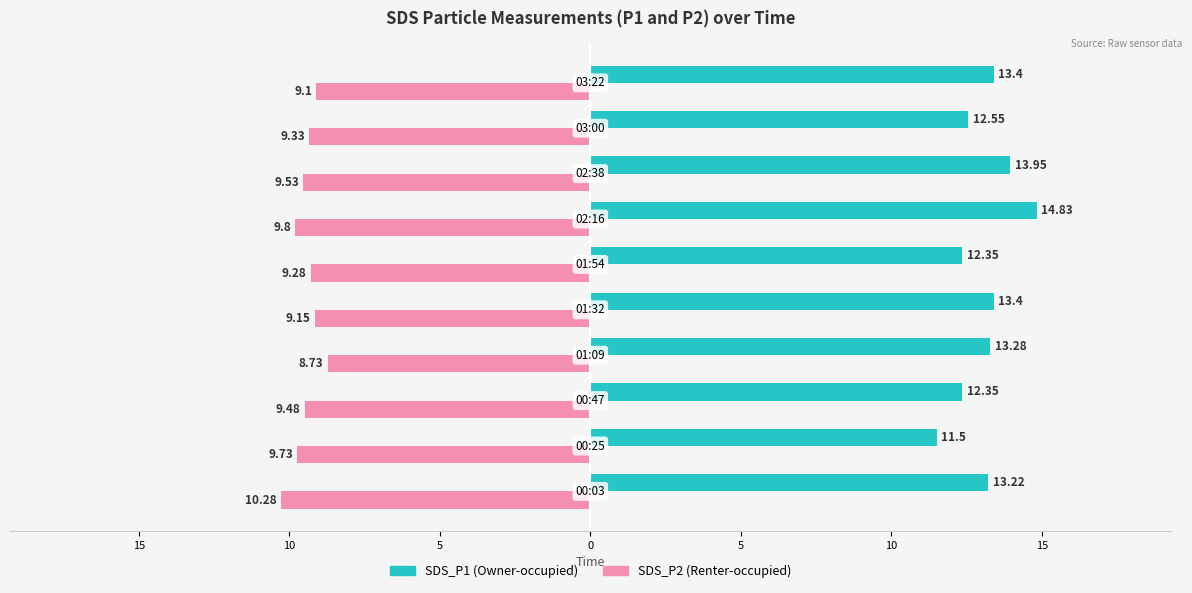

Is it true that SDS_P1 equals 13.2 at 20?

True